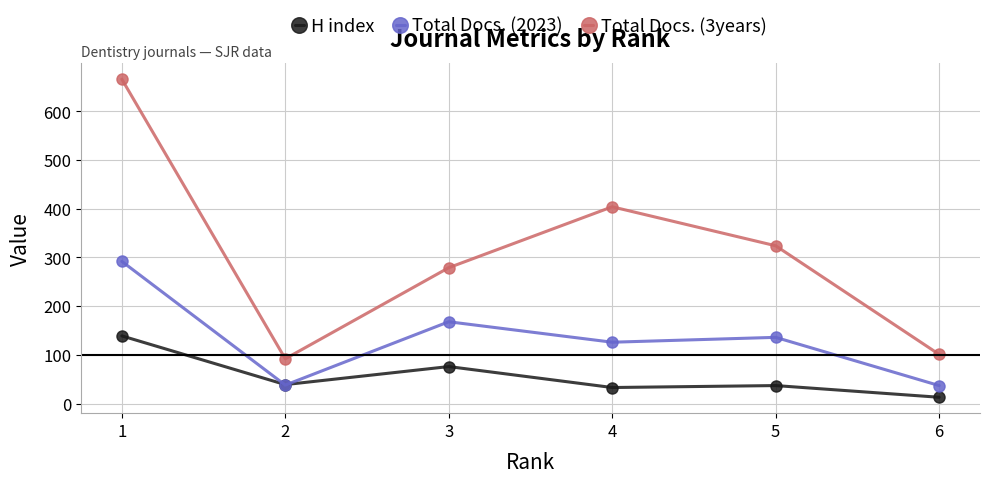

At which label does H index first exceed 39?

1